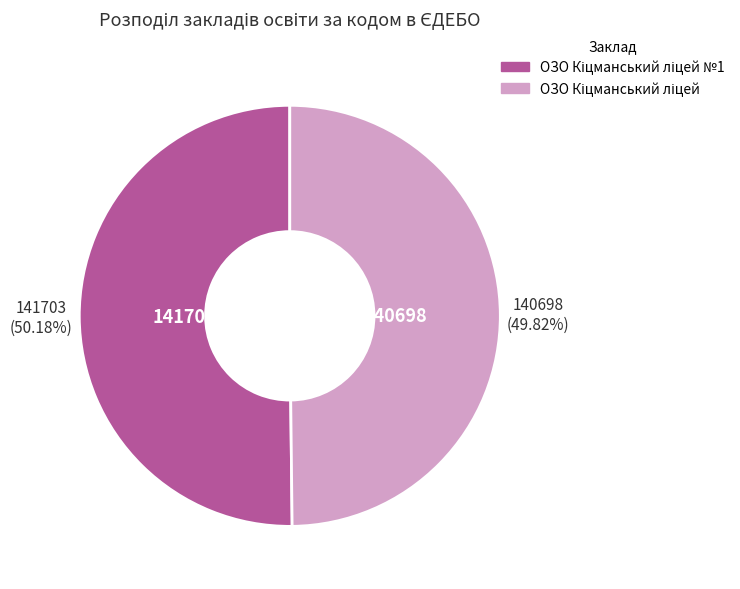

Count the number of slices in the pie.

2